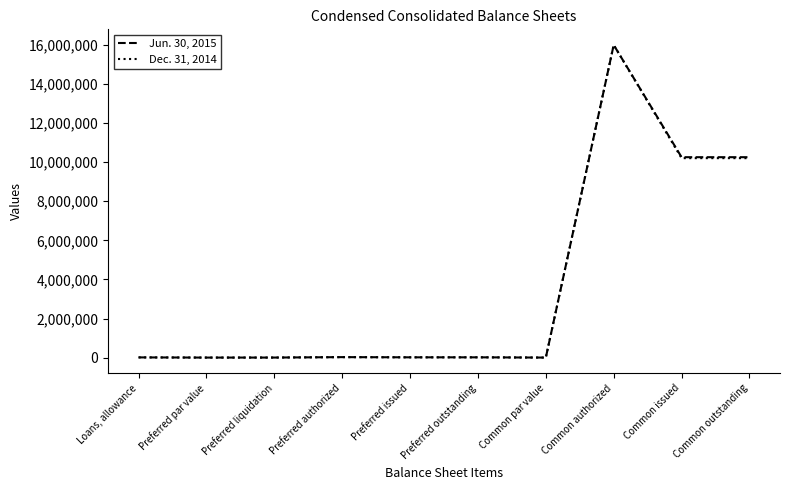

What is the spread (max minus min) of values at Common issued?

49176